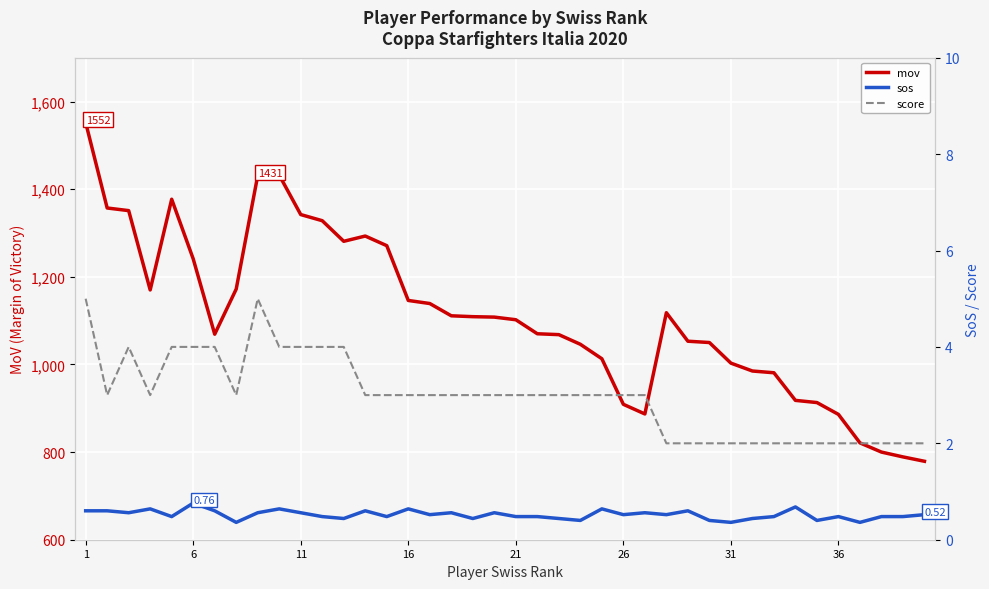

What is the highest value of the mov series?

1552